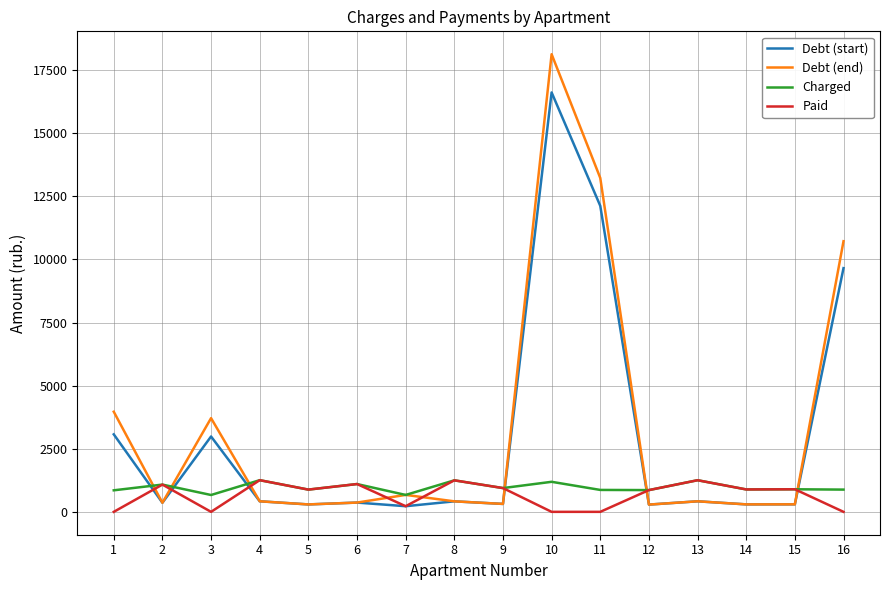

Rank the series at 1 from lowest to highest value.

Paid, Charged, Debt (start), Debt (end)